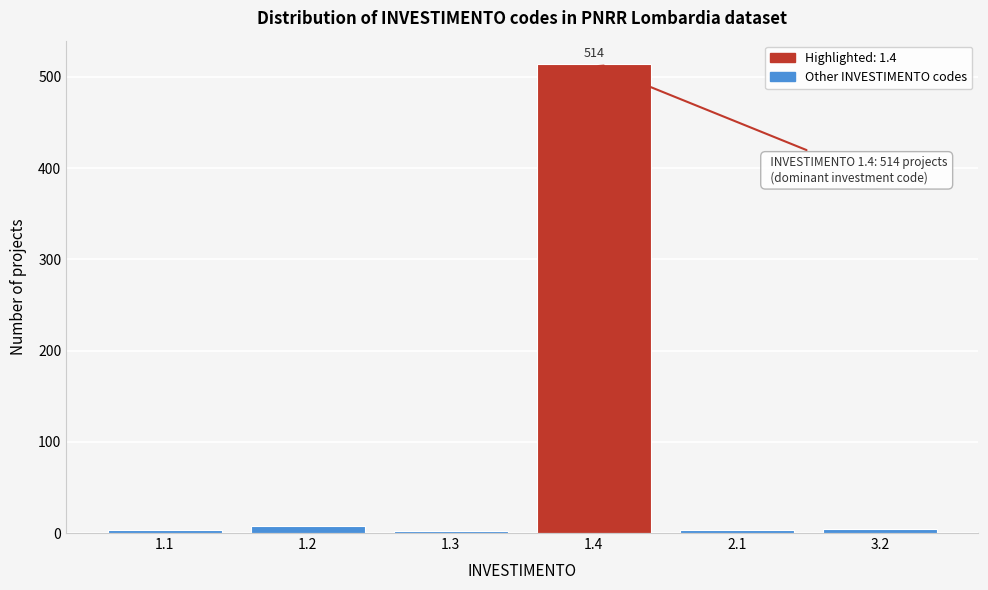

What is the average value?

89